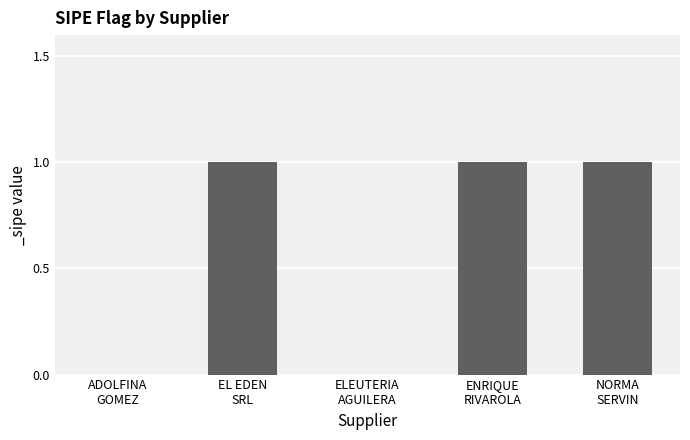

What is the sum of all values?

3